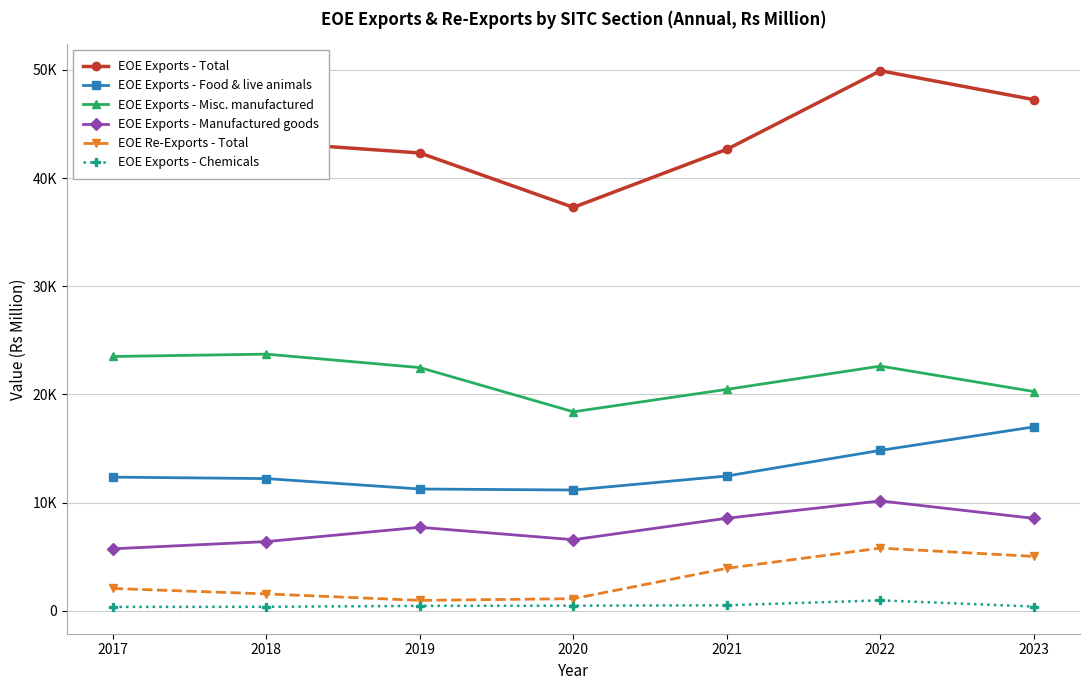

Is this an area chart (filled region under the line)?

No